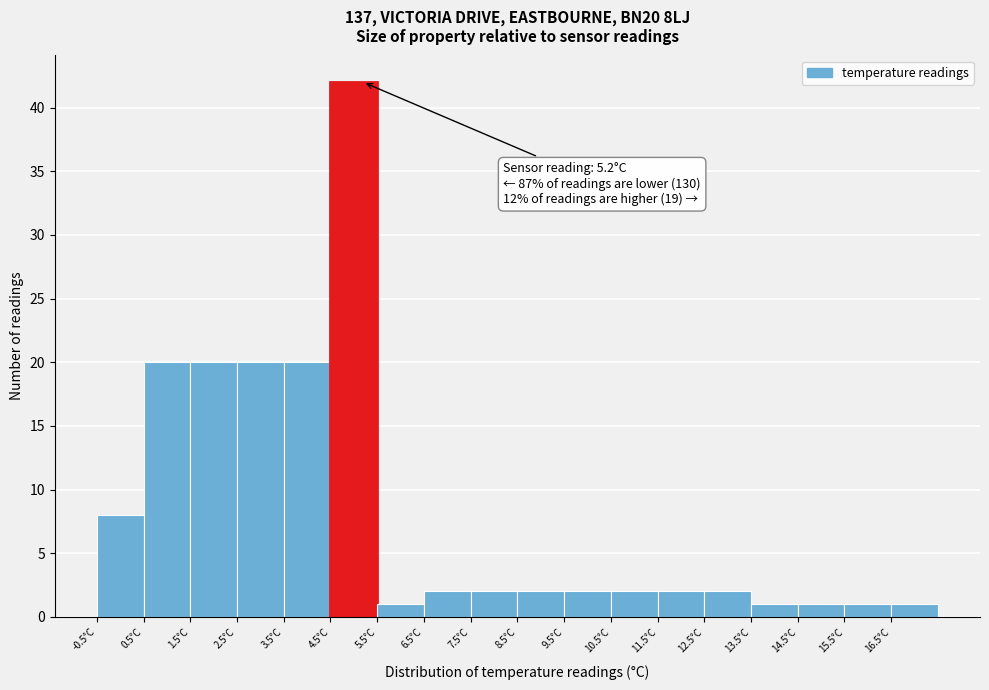

Which range on the x-axis has the tallest bar?

4.5 to 5.5